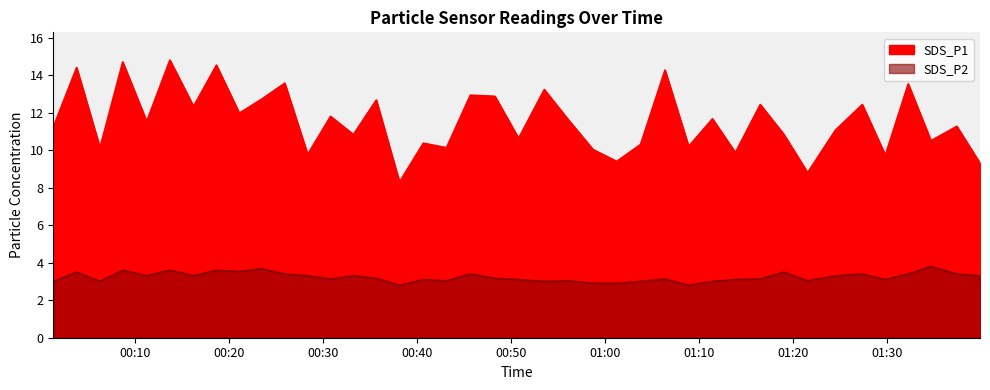

What is the label of the 21st point from the right?

2022/06/20 00:48:16